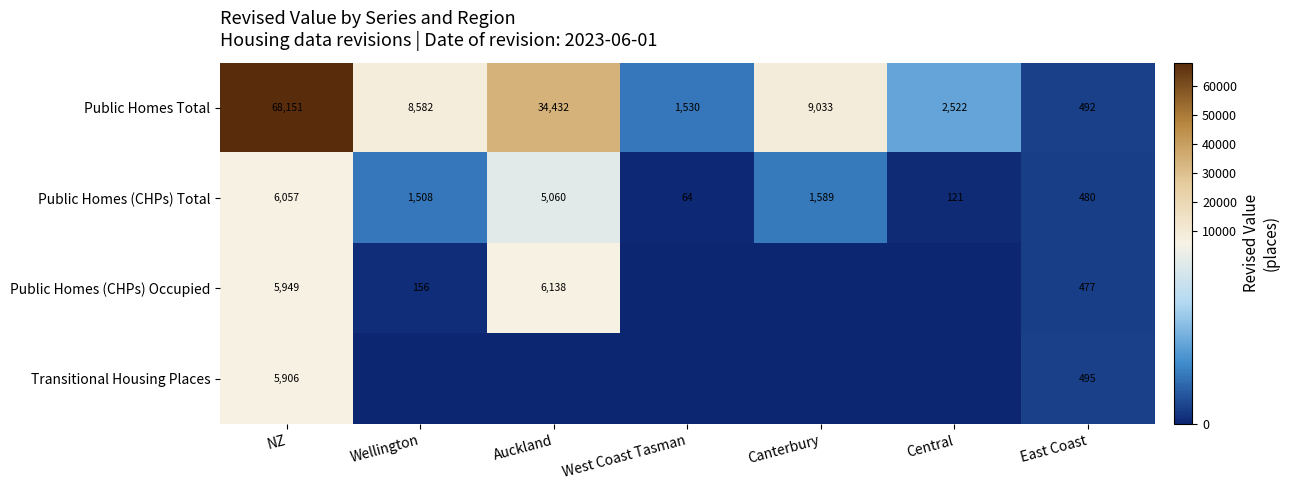

The Public Homes Total series shows 34432 at Auckland. True or false?

True